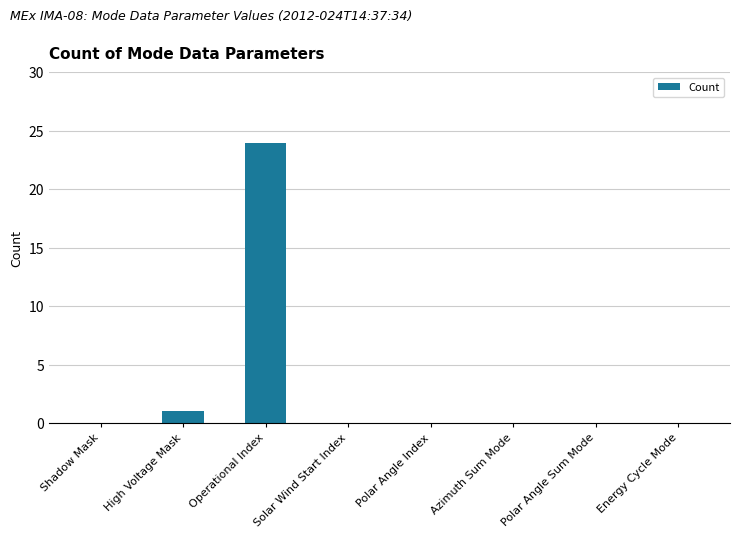

True or false: the data shows -15 at Energy Cycle Mode.

False